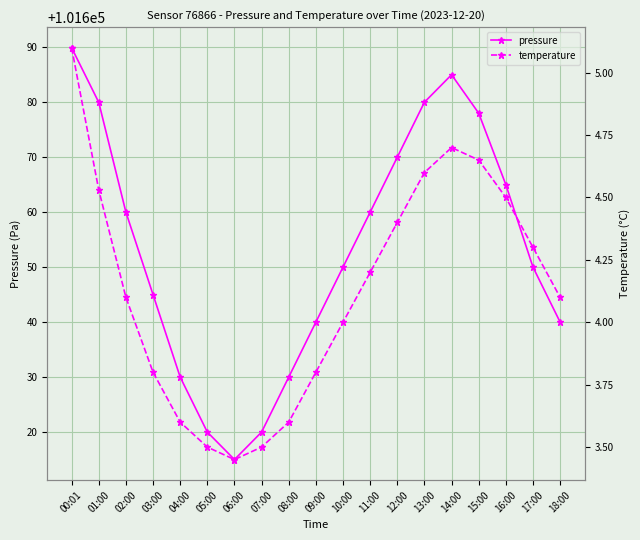

Reading left to right, list all the values displayed in this chart.

pressure: 00:01=101689.9	01:00=101680.0	02:00=101660.0	03:00=101645.0	04:00=101630.0	05:00=101620.0	06:00=101615.0	07:00=101620.0	08:00=101630.0	09:00=101640.0	10:00=101650.0	11:00=101660.0	12:00=101670.0	13:00=101680.0	14:00=101685.0	15:00=101678.0	16:00=101665.0	17:00=101650.0	18:00=101640.0
temperature: 00:01=5.1	01:00=4.5	02:00=4.1	03:00=3.8	04:00=3.6	05:00=3.5	06:00=3.5	07:00=3.5	08:00=3.6	09:00=3.8	10:00=4.0	11:00=4.2	12:00=4.4	13:00=4.6	14:00=4.7	15:00=4.7	16:00=4.5	17:00=4.3	18:00=4.1